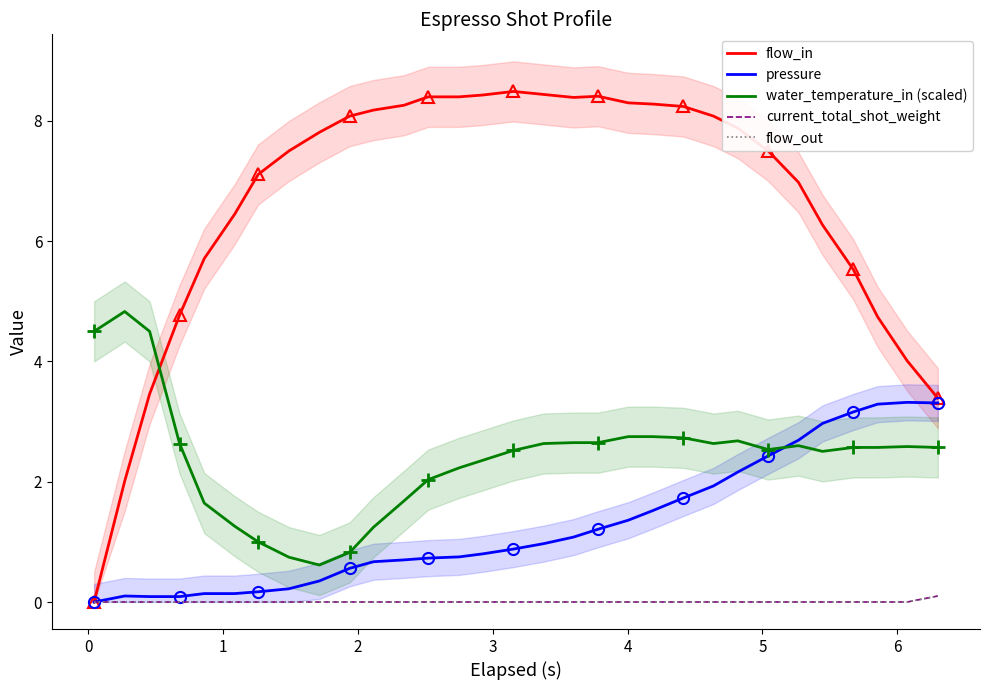

At how many categories does at least one series exceed 0?

31